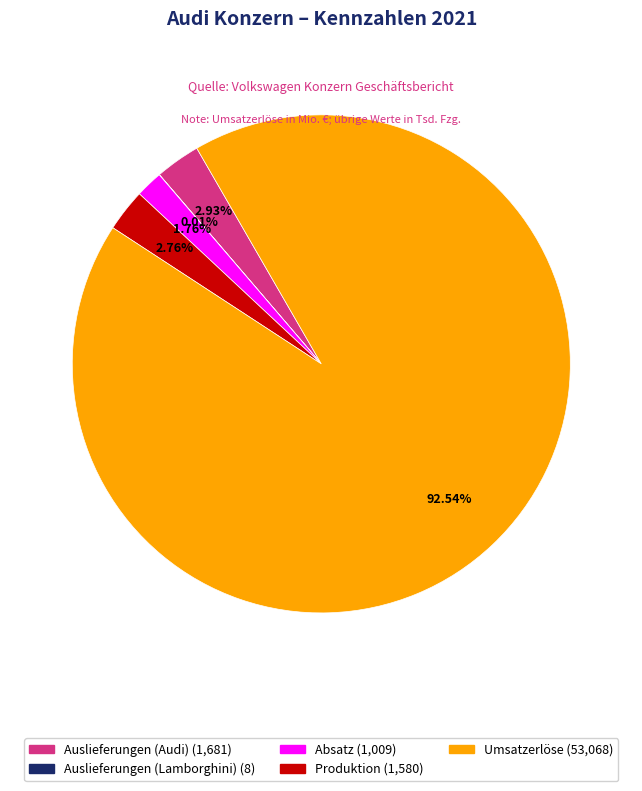

What portion of the pie excludes Auslieferungen (Audi)?

97.1%